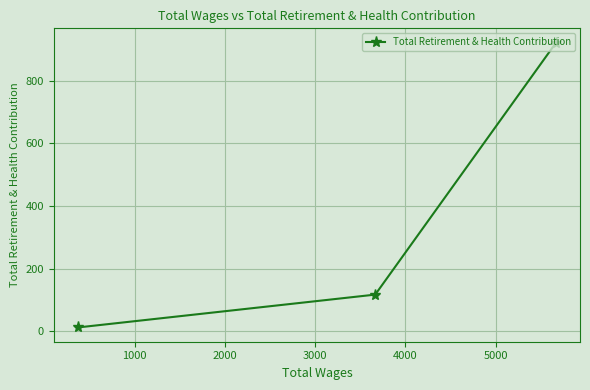

What is the sum of all values?

1051